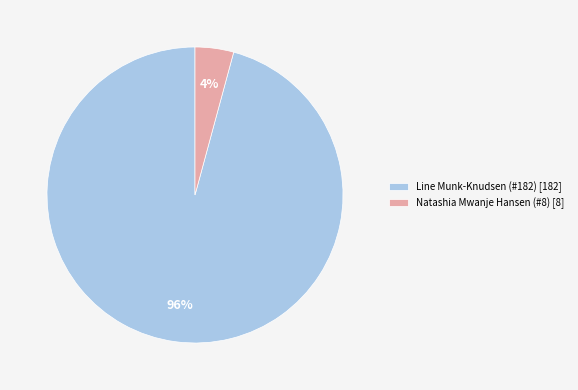

Is it true that Natashia Mwanje Hansen (#8) is 9% of the pie?

False